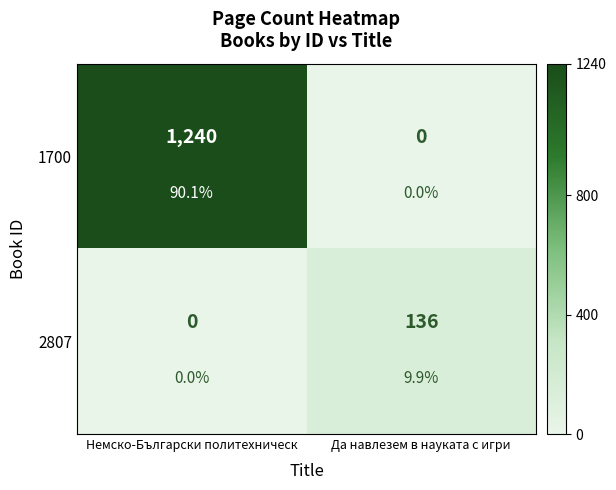

Which series has the largest total across all categories?

1700